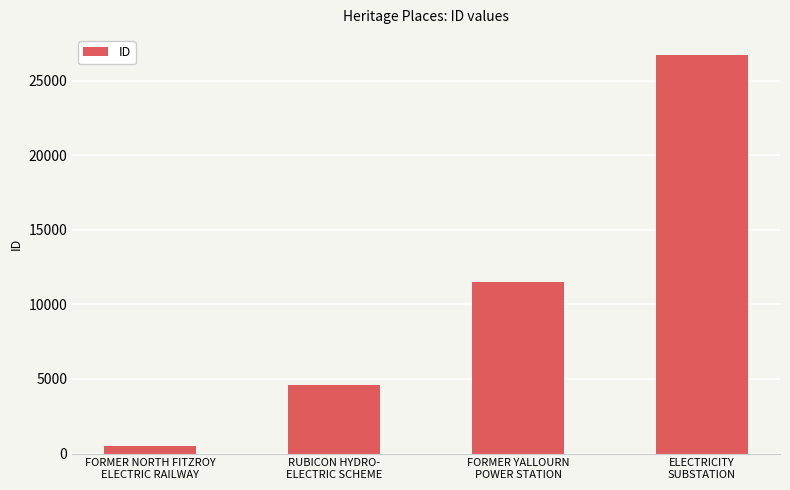

Approximately how many times larger is the value at FORMER YALLOURN
POWER STATION compared to ELECTRICITY
SUBSTATION?

0.4